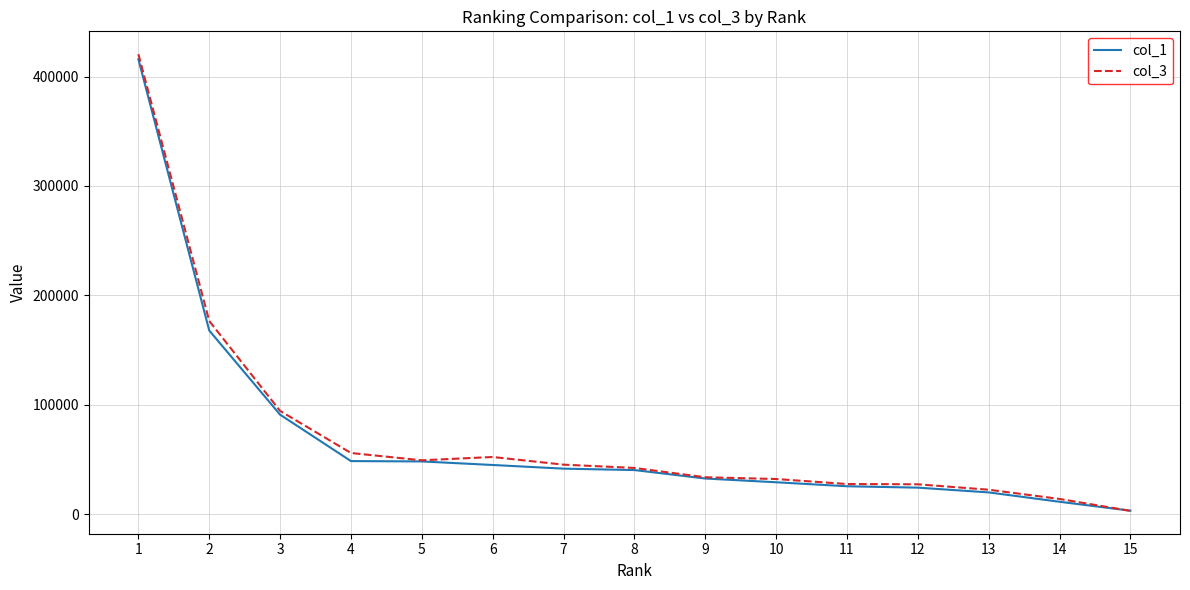

Which series changed the most between 11 and 13?

col_1